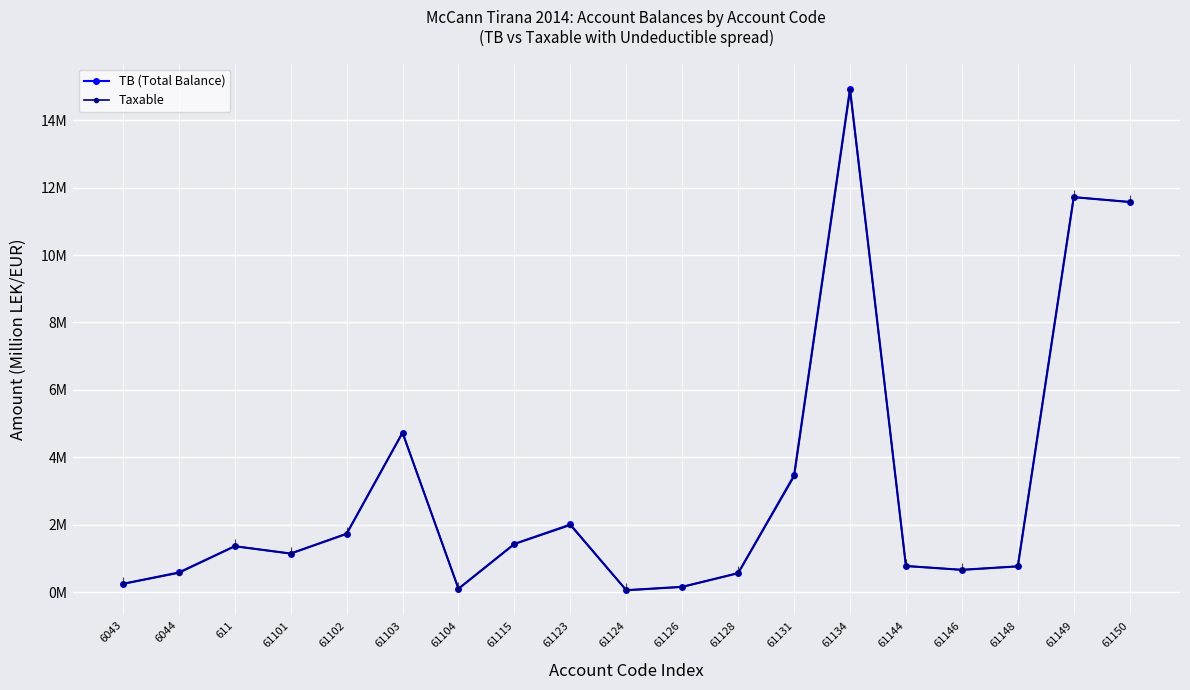

Which series changed the most between 611 and 61102?

TB (Total Balance)